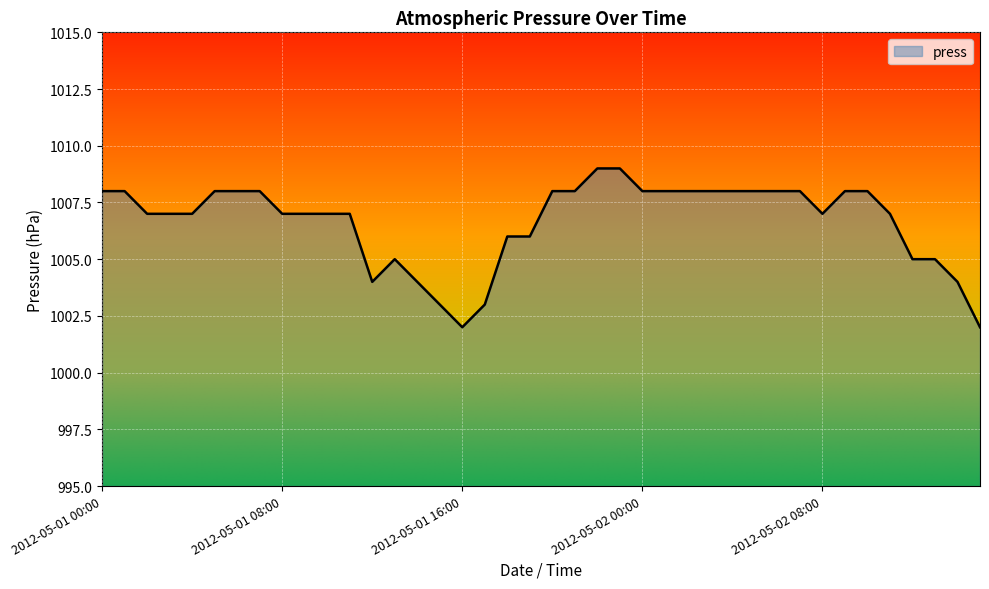

What is the smallest value displayed?

1002